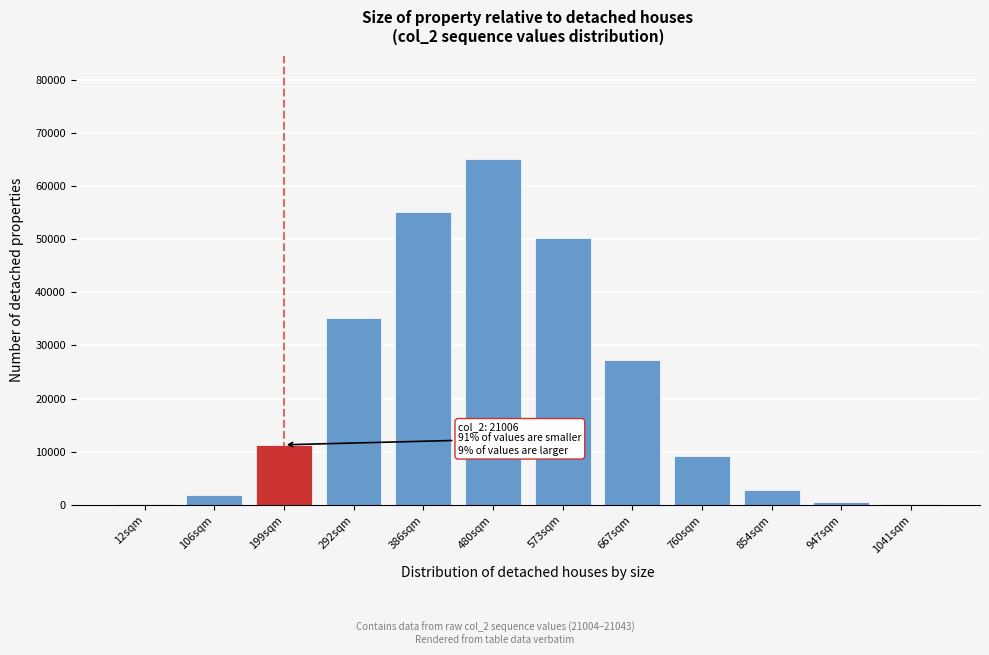

What is the change in value from 480sqm to 854sqm?

-62255